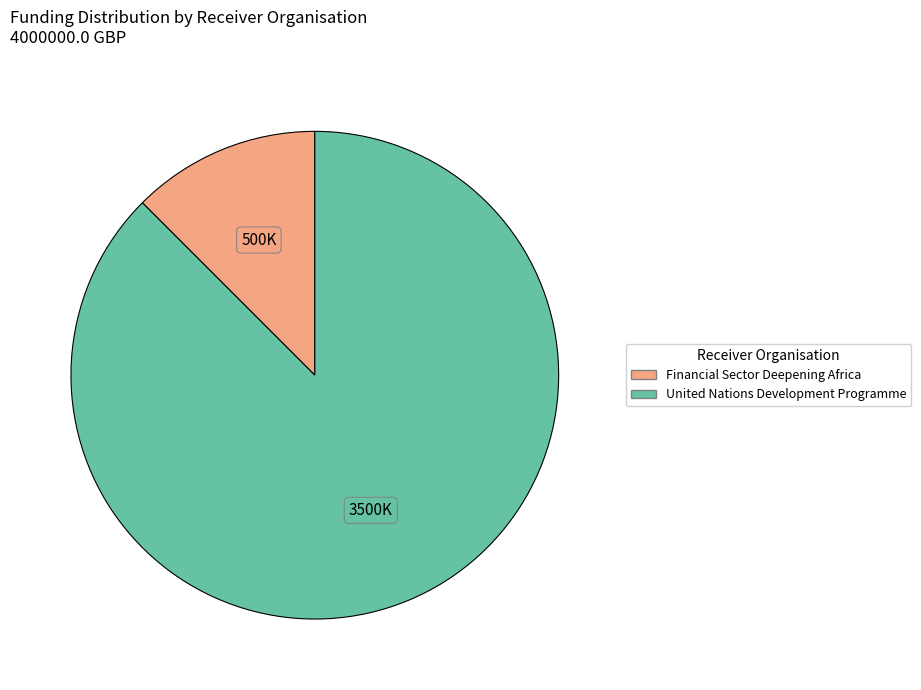

Do United Nations Development Programme and Financial Sector Deepening Africa together represent more than half of the pie?

Yes